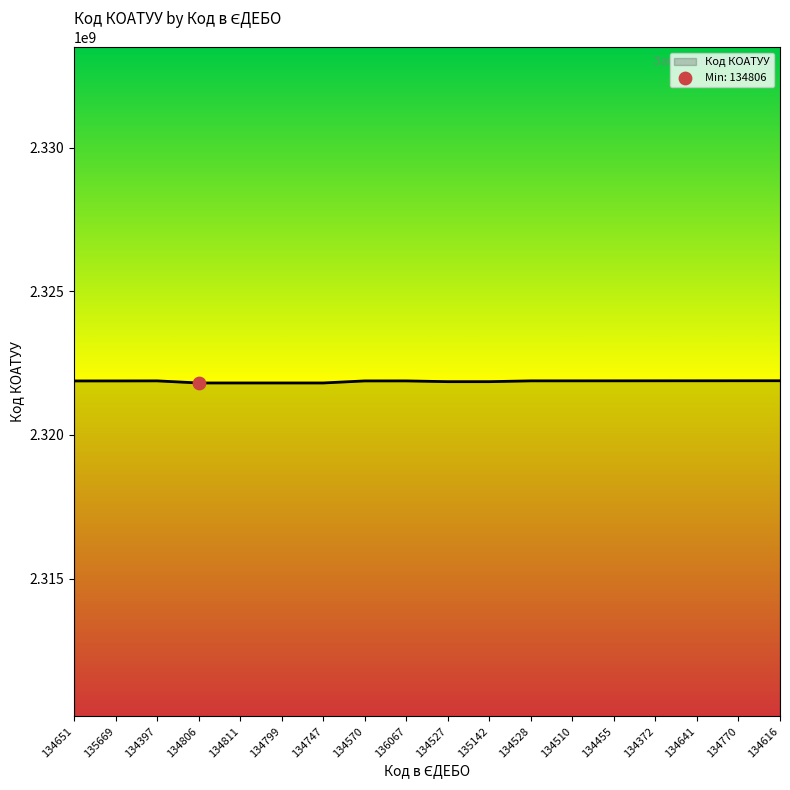

What is the change in value from 134811 to 134372?

+75401